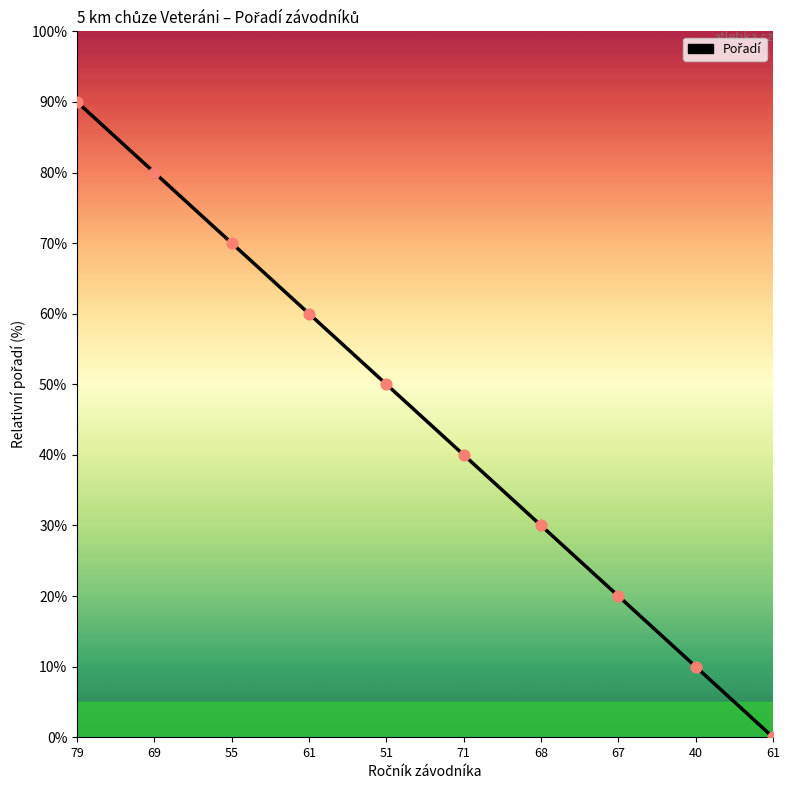

What is the change in value from 67 to 61?

-20